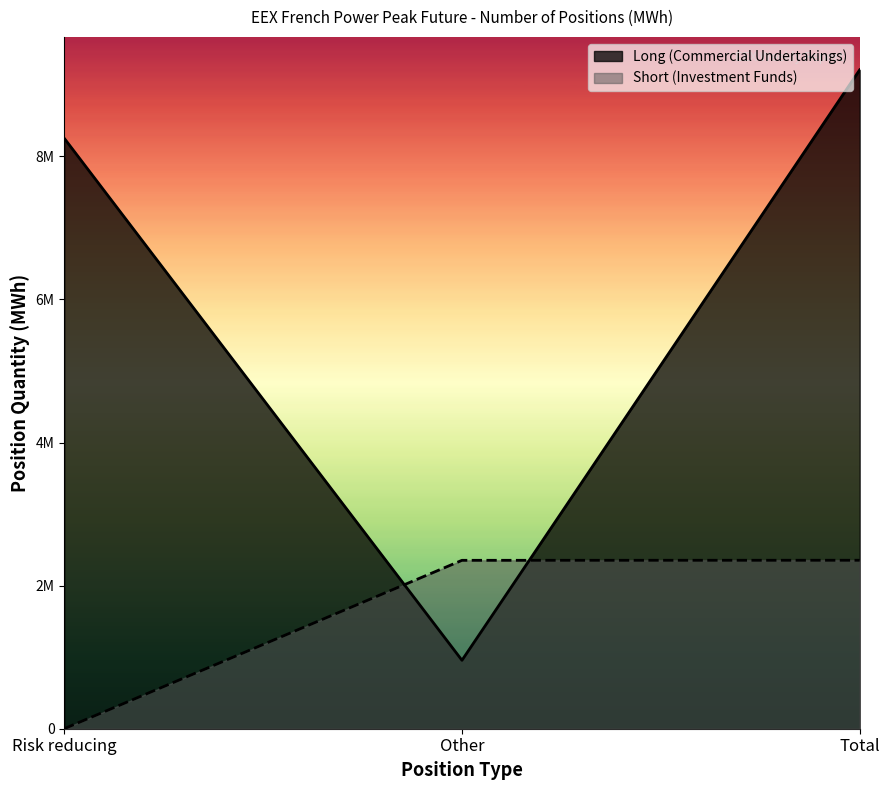

What is the value of the Short (Investment Funds) point at the 3rd from the left?

2354628